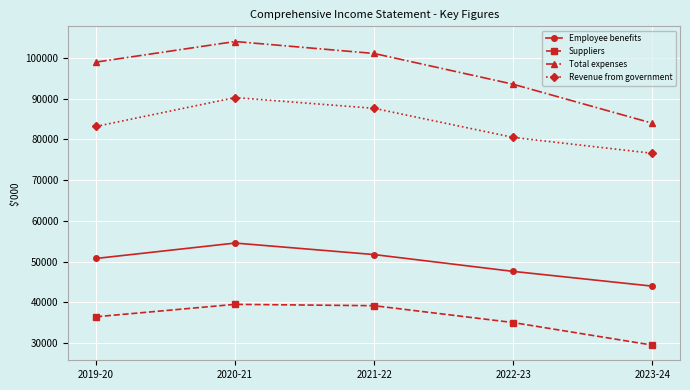

What is the approximate value of Total expenses at 2021-22?

101138